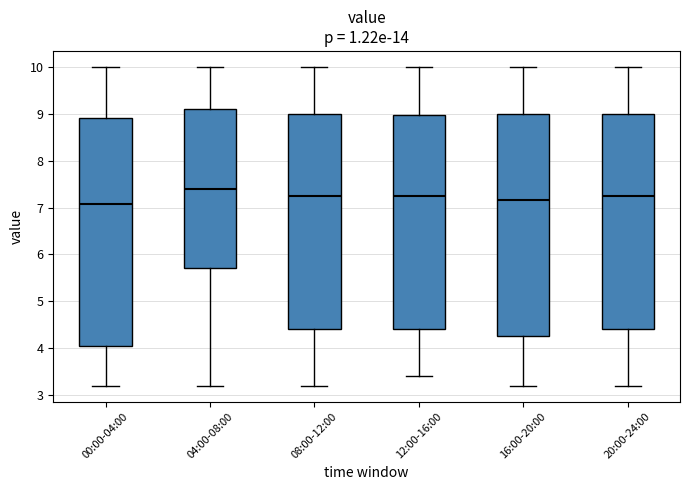

Where is the upper edge of the box for 12:00-16:00 on the y-axis? The values are not printed on the chart, so give them approximately, as read against the axis.

9.0